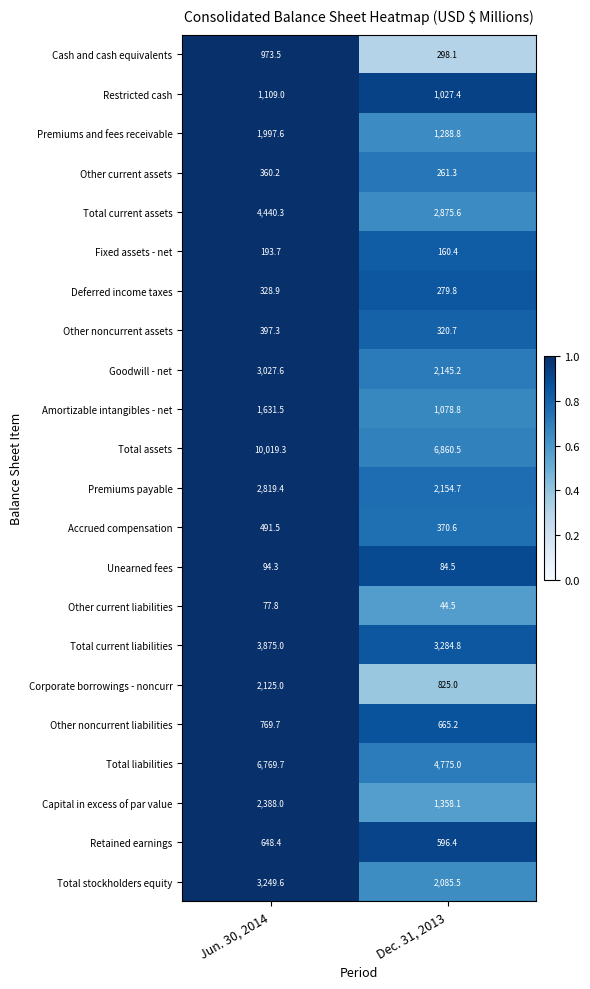

List the series in order of their peak value, lowest first.

Other current liabilities, Unearned fees, Fixed assets - net, Deferred income taxes, Other current assets, Other noncurrent assets, Accrued compensation, Retained earnings, Other noncurrent liabilities, Cash and cash equivalents, Restricted cash, Amortizable intangibles - net, Premiums and fees receivable, Corporate borrowings - noncurr, Capital in excess of par value, Premiums payable, Goodwill - net, Total stockholders equity, Total current liabilities, Total current assets, Total liabilities, Total assets